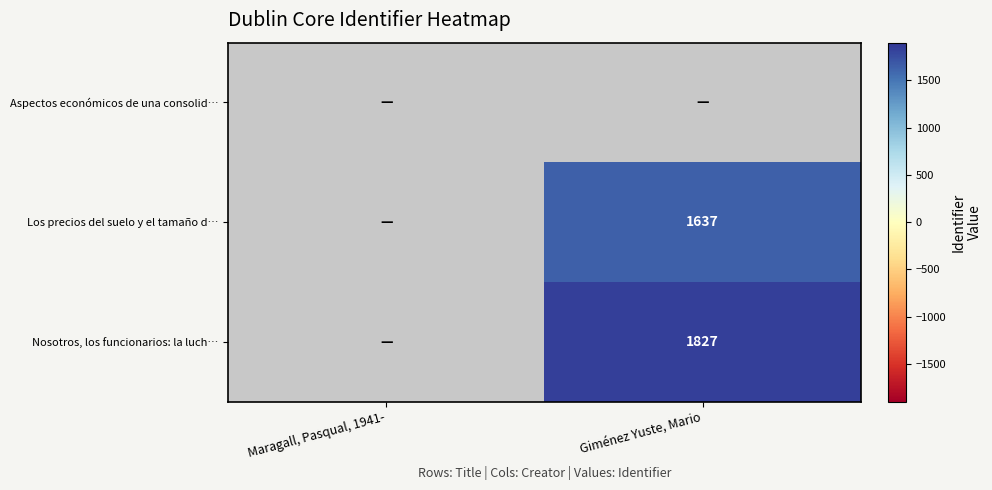

True or false: Los precios del suelo y el tamaño d… has a value of 2572 at Giménez Yuste, Mario.

False